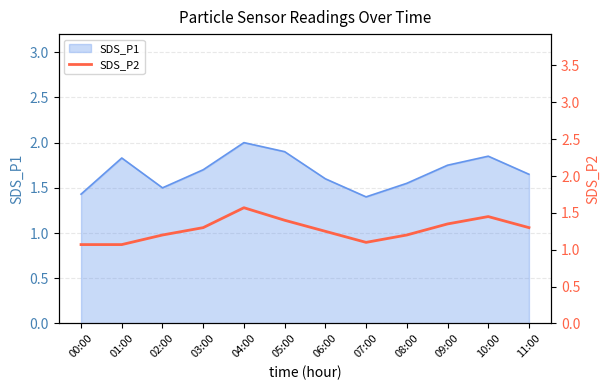

Count the values in the range 1 to 2.

12